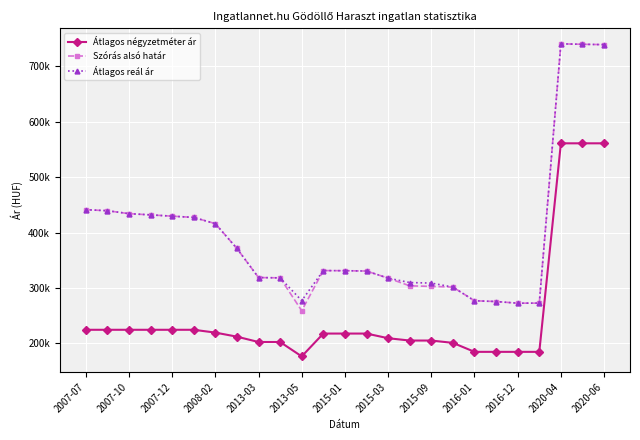

Is this an area chart (filled region under the line)?

No